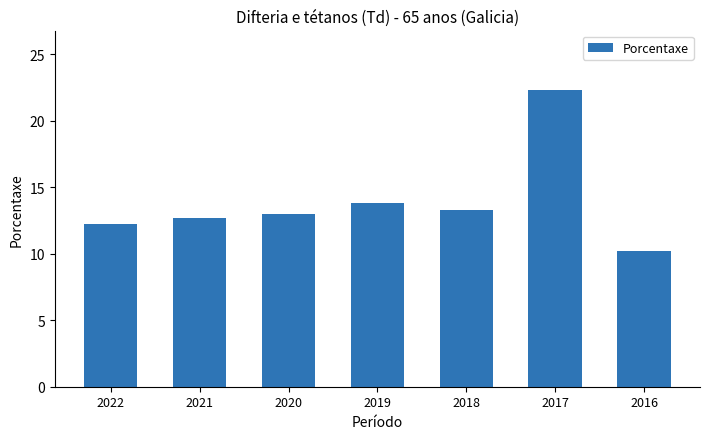

Which category has the lowest value across all series?

2016